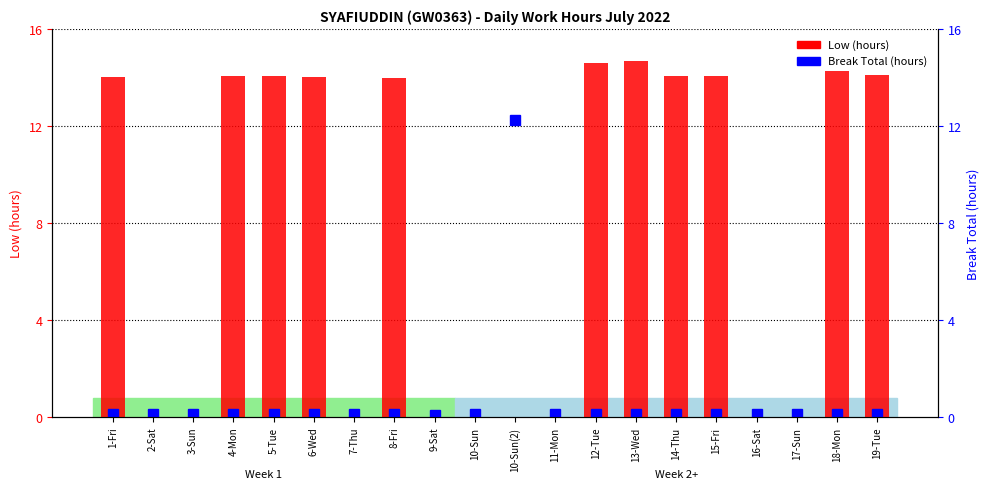

Read the value at 4-Mon.

14.1